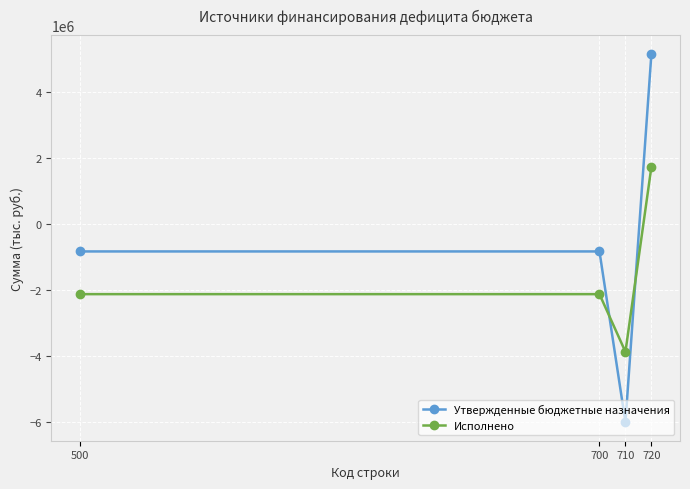

List the series in order of their peak value, highest first.

Утвержденные бюджетные назначения, Исполнено